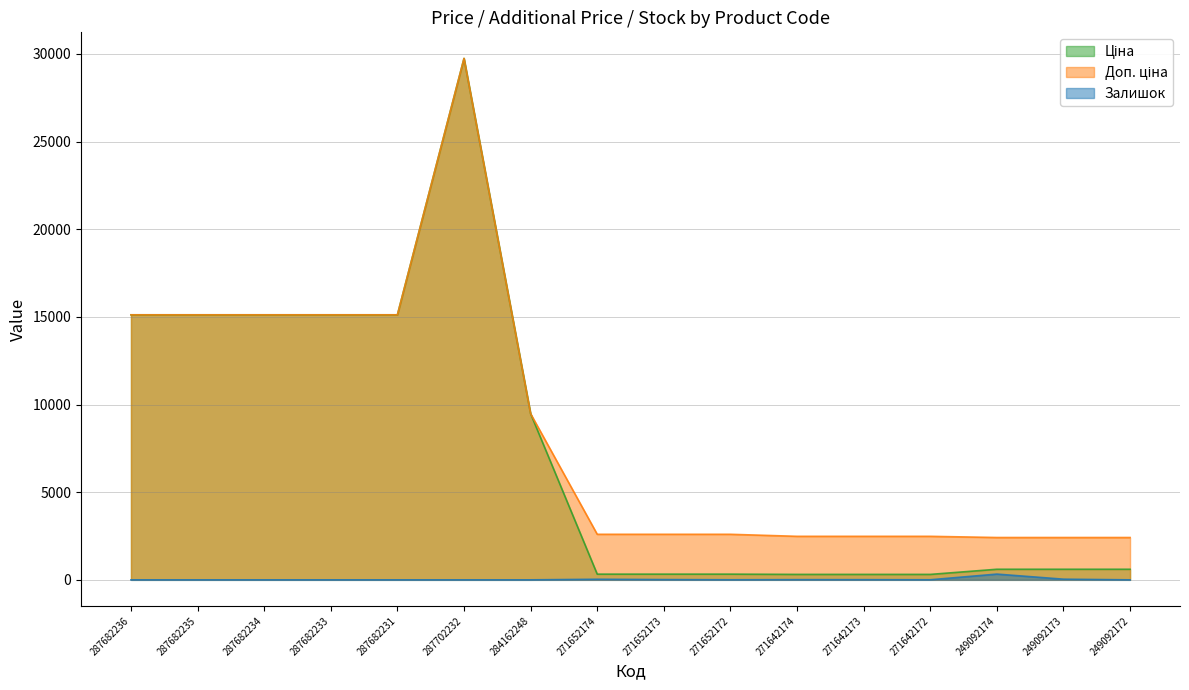

What are all the series names shown in the legend?

Ціна, Доп. ціна, Залишок